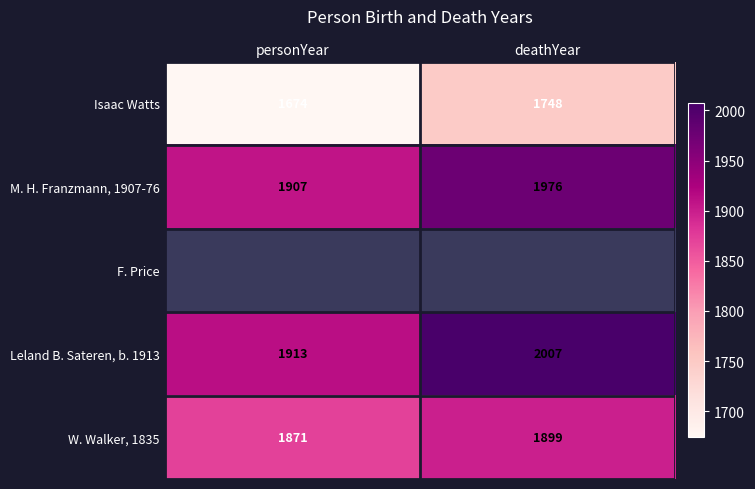

Which has a higher value, personYear or deathYear?

deathYear